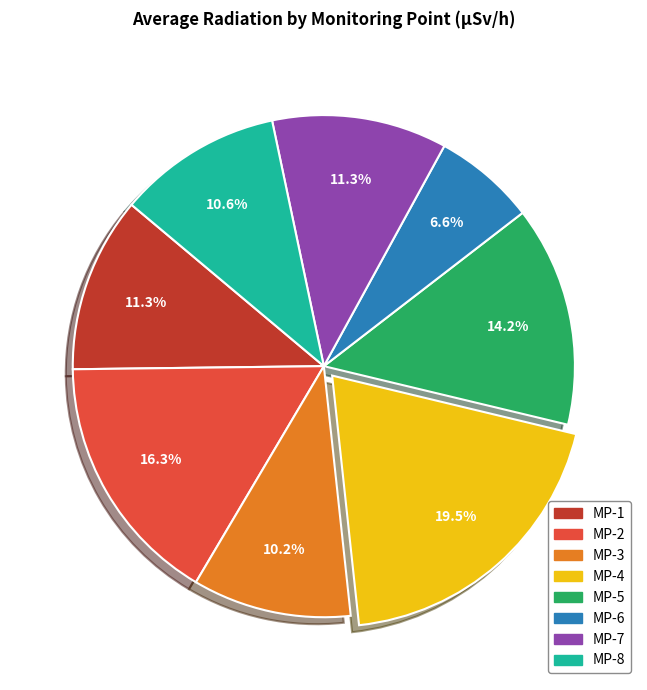

How many segments does this pie chart have?

8